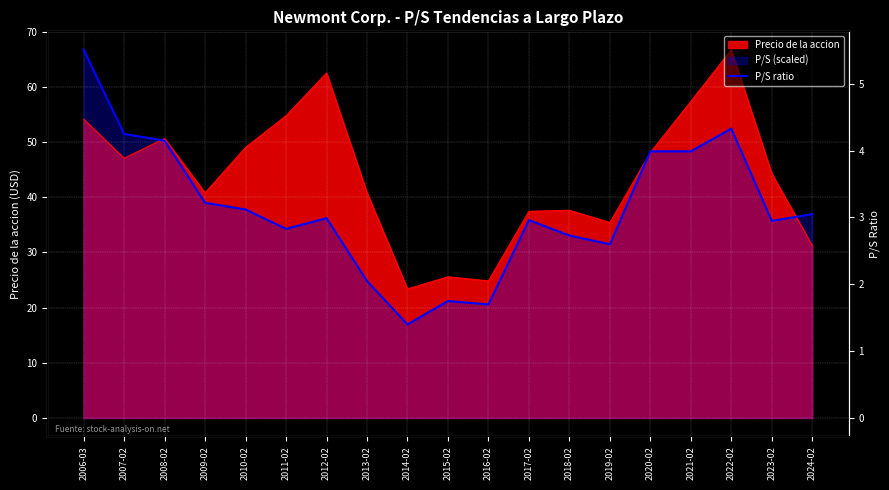

Read the value at 2022-02.

52.4